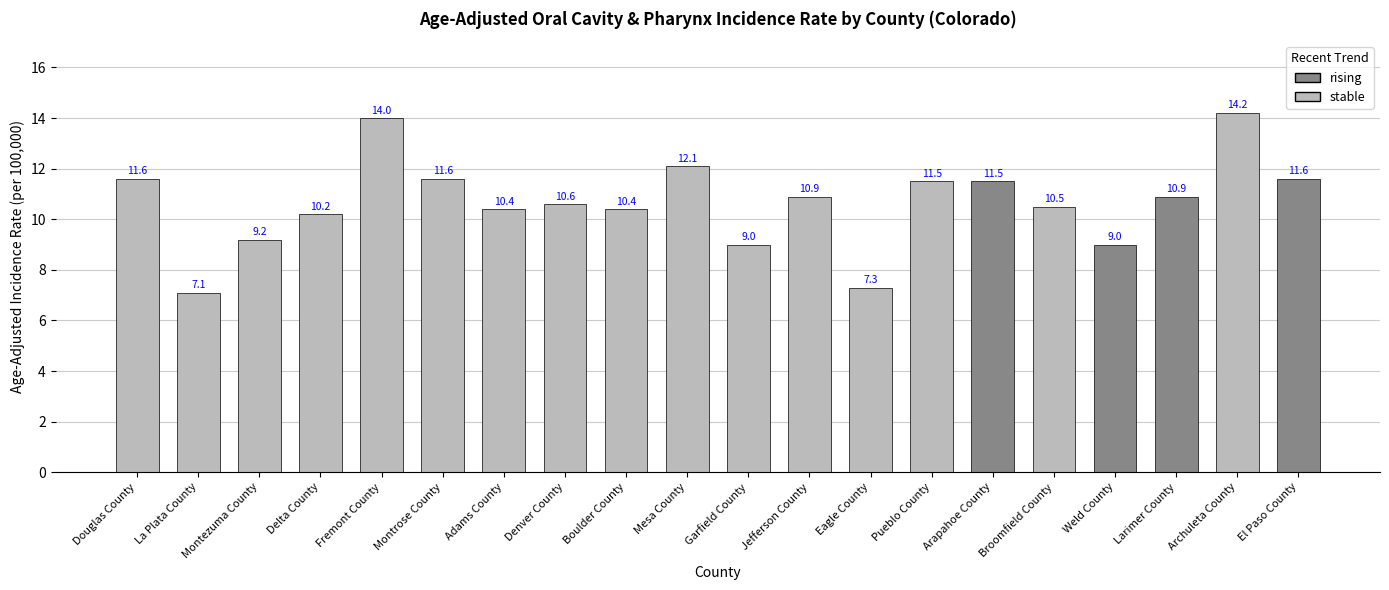

Reading left to right, transcribe all the data shown in this chart.

Douglas County=11.6	La Plata County=7.1	Montezuma County=9.2	Delta County=10.2	Fremont County=14.0	Montrose County=11.6	Adams County=10.4	Denver County=10.6	Boulder County=10.4	Mesa County=12.1	Garfield County=9.0	Jefferson County=10.9	Eagle County=7.3	Pueblo County=11.5	Arapahoe County=11.5	Broomfield County=10.5	Weld County=9.0	Larimer County=10.9	Archuleta County=14.2	El Paso County=11.6